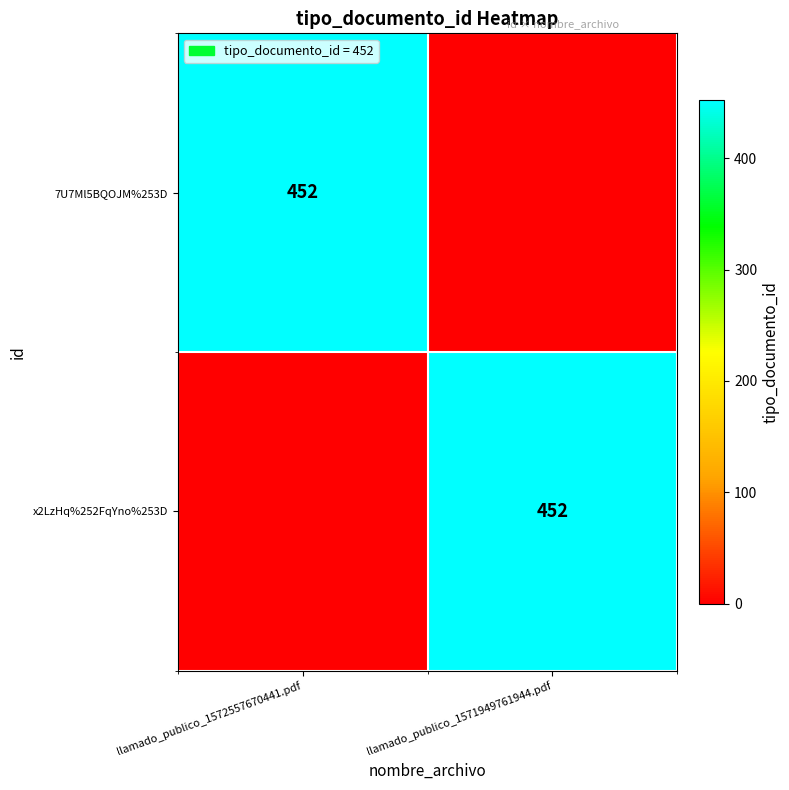

Which label corresponds to the smallest value in the chart?

llamado_publico_1571949761944.pdf